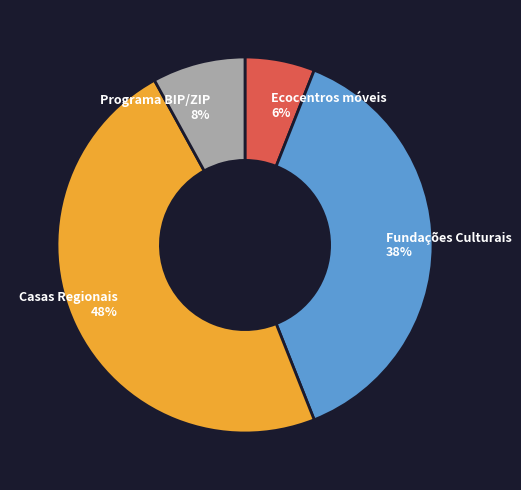

Count the number of slices in the pie.

4